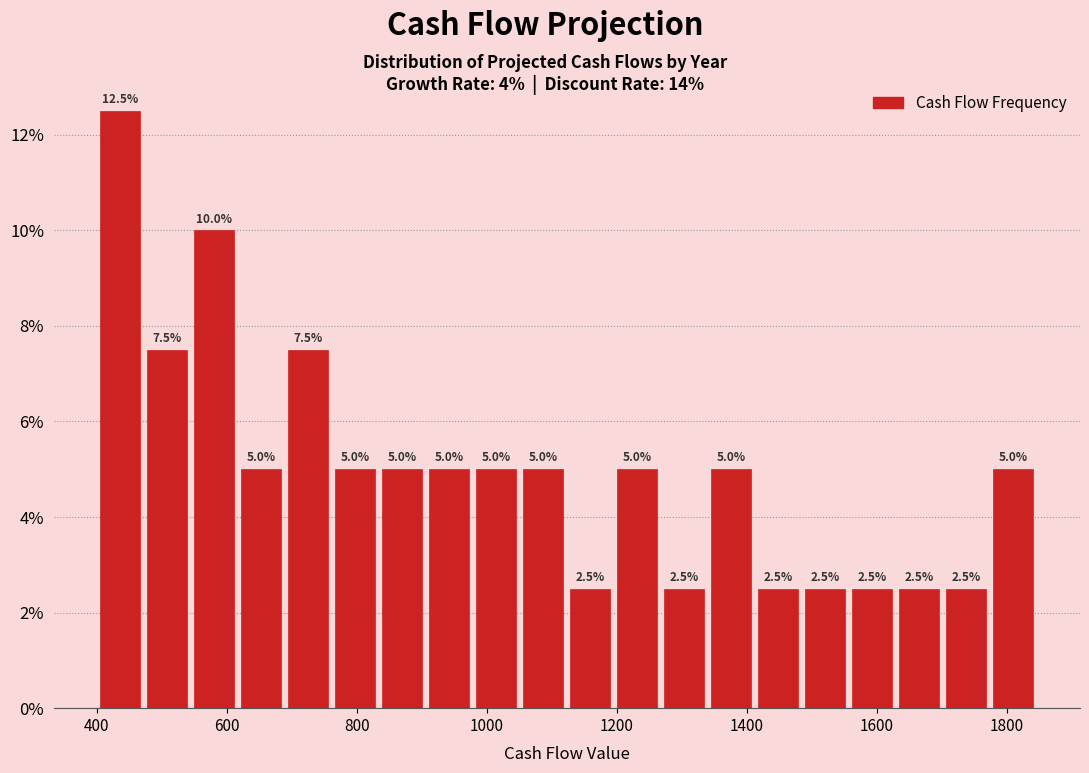

Read against the x-axis, roughly where is the centre of the tallest bar?

440